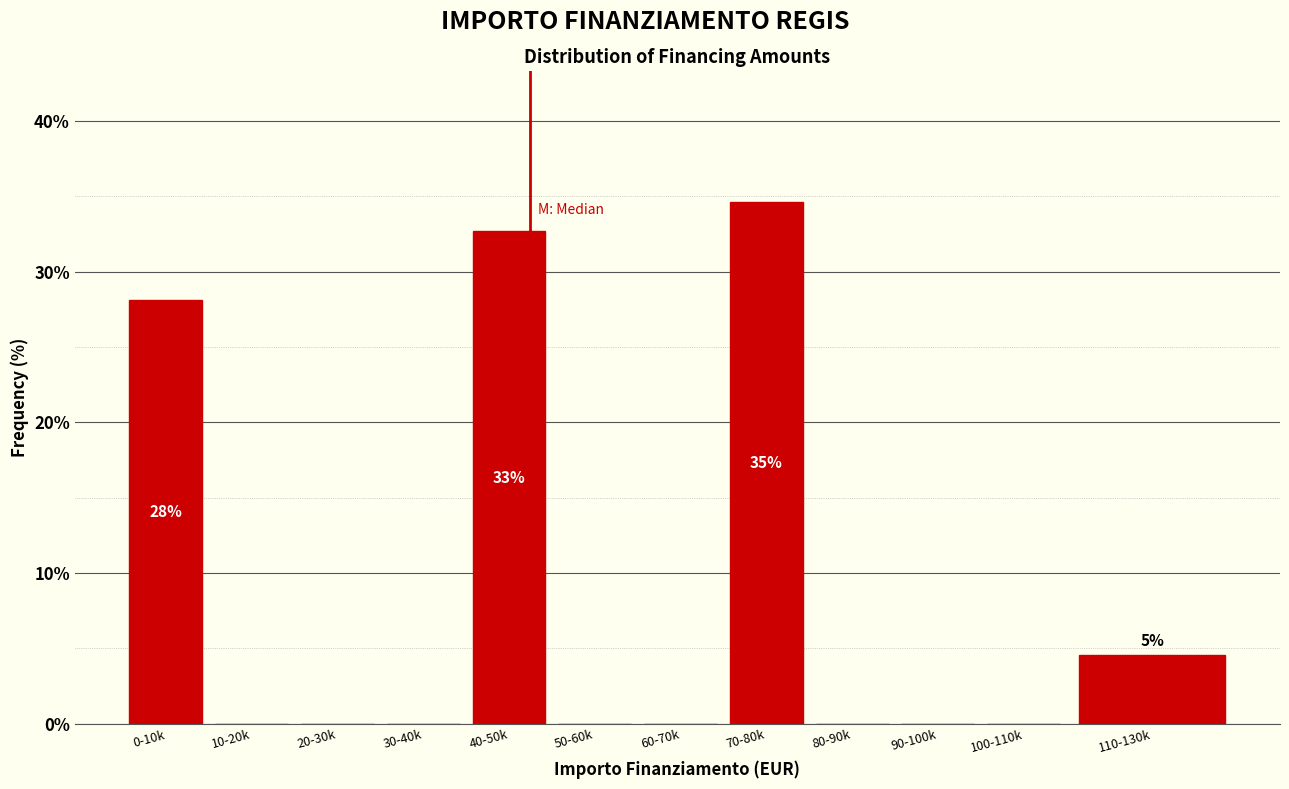

Reading right to left, extract all data points from this chart.

110-130k=4.6	100-110k=0.0	90-100k=0.0	80-90k=0.0	70-80k=34.6	60-70k=0.0	50-60k=0.0	40-50k=32.7	30-40k=0.0	20-30k=0.0	10-20k=0.0	0-10k=28.1